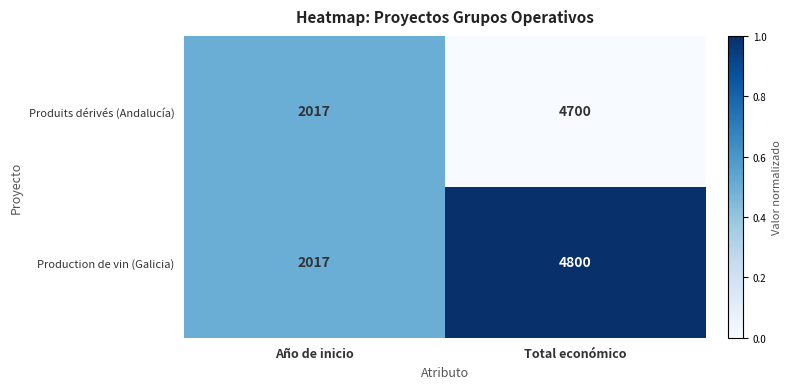

Rank the series by their maximum value, from lowest to highest.

Produits dérivés (Andalucía), Production de vin (Galicia)